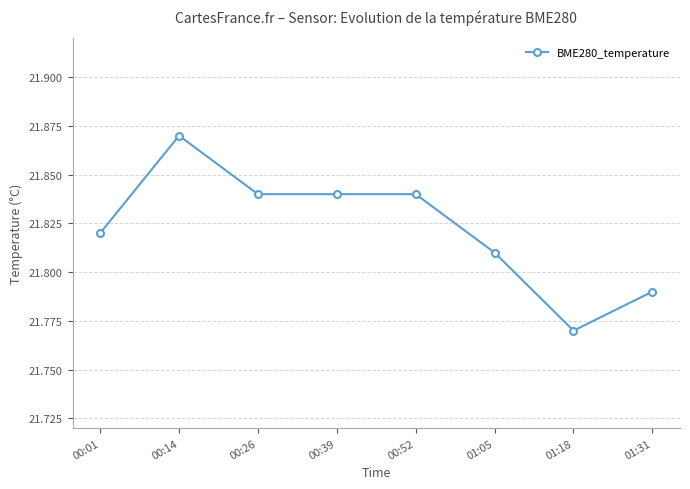

Between 01:05 and 00:52, which is larger?

00:52